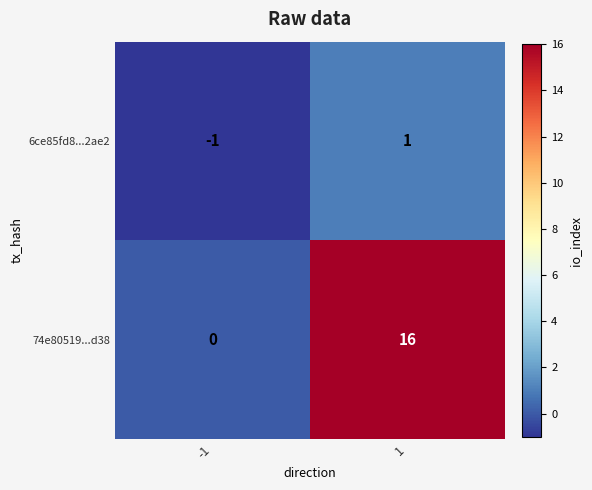

Which label corresponds to the smallest value in the chart?

-1